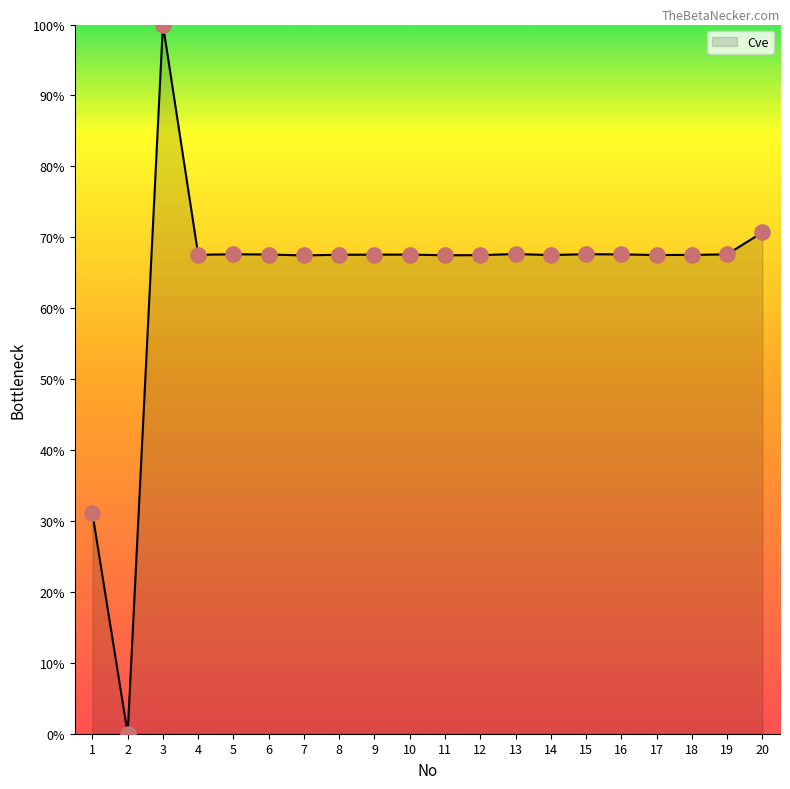

Which has a higher value, 1 or 3?

3